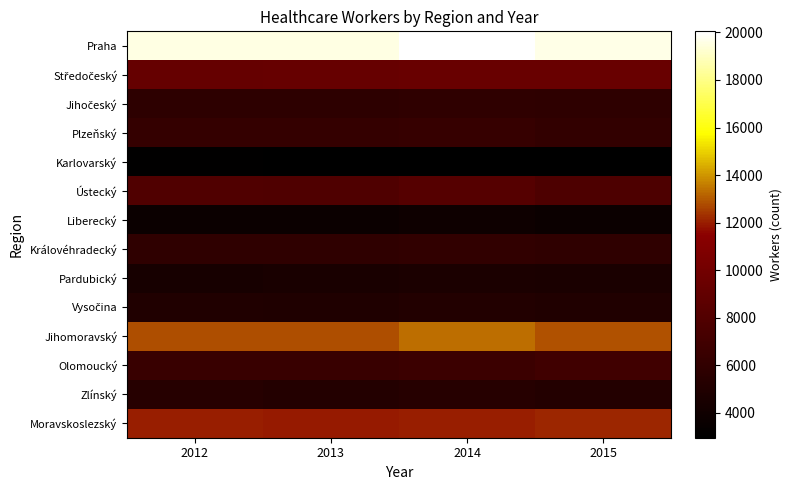

What is the total value across all series at 2013?

107244.6